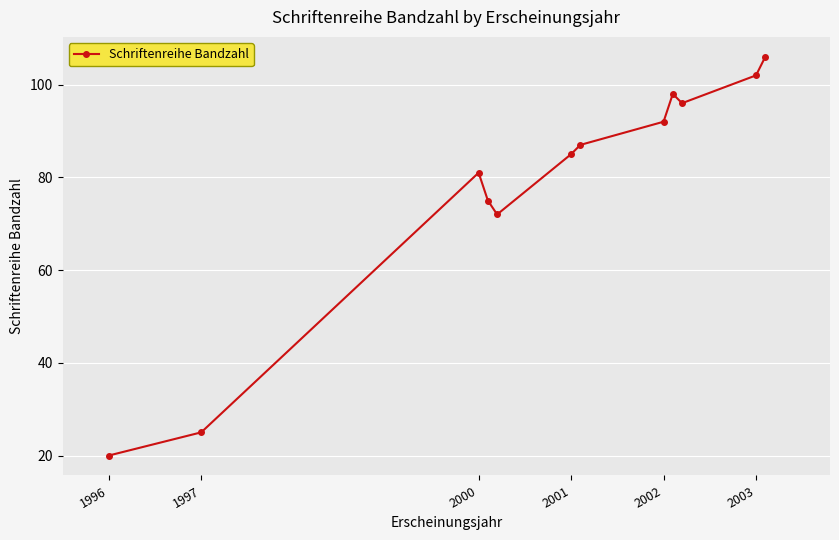

List the labels in order of value, smallest first.

1996, 1997, 2002, 2001, 2000, 2003, 6, 7, 9, 8, 10, 11